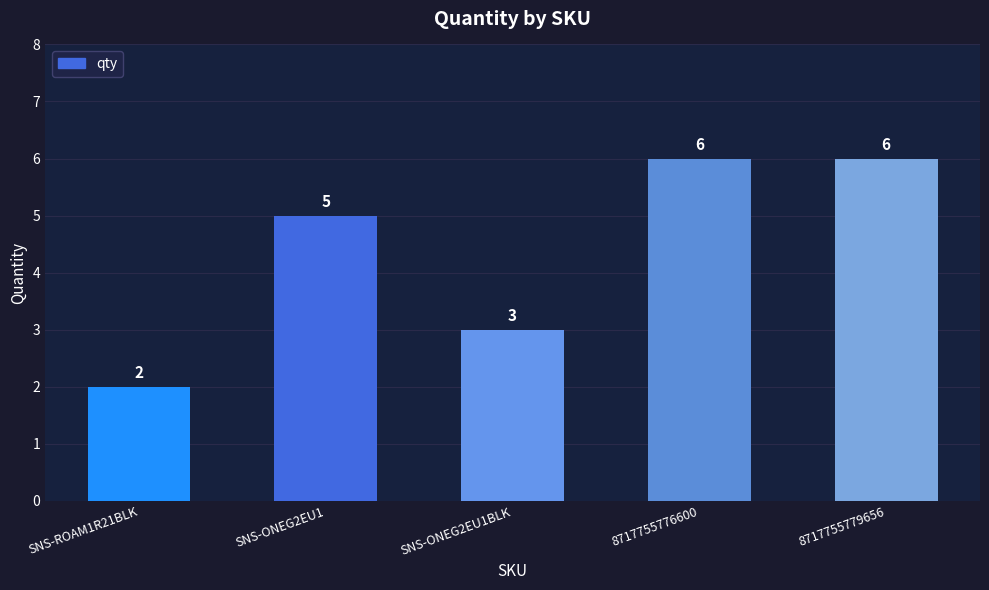

What is the sum of the values at SNS-ONEG2EU1 and SNS-ONEG2EU1BLK?

8